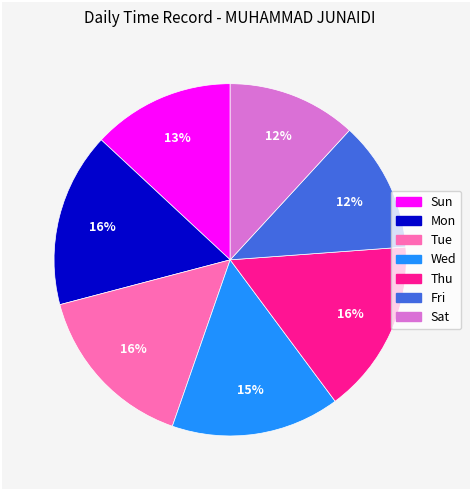

Is the sum of Sun and Sat greater than half?

No